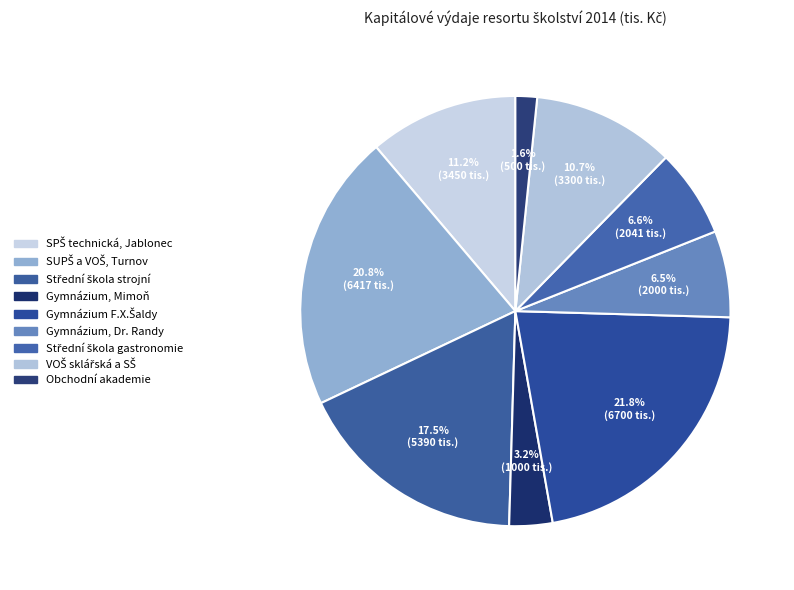

How many segments does this pie chart have?

9